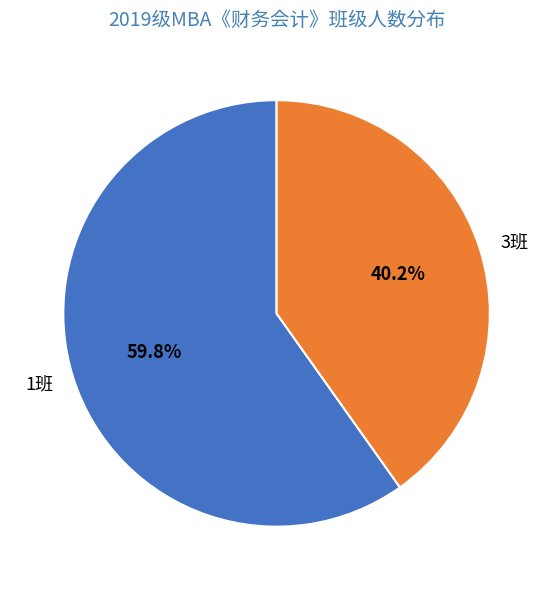

The 3班 slice represents 40% of the pie. True or false?

True